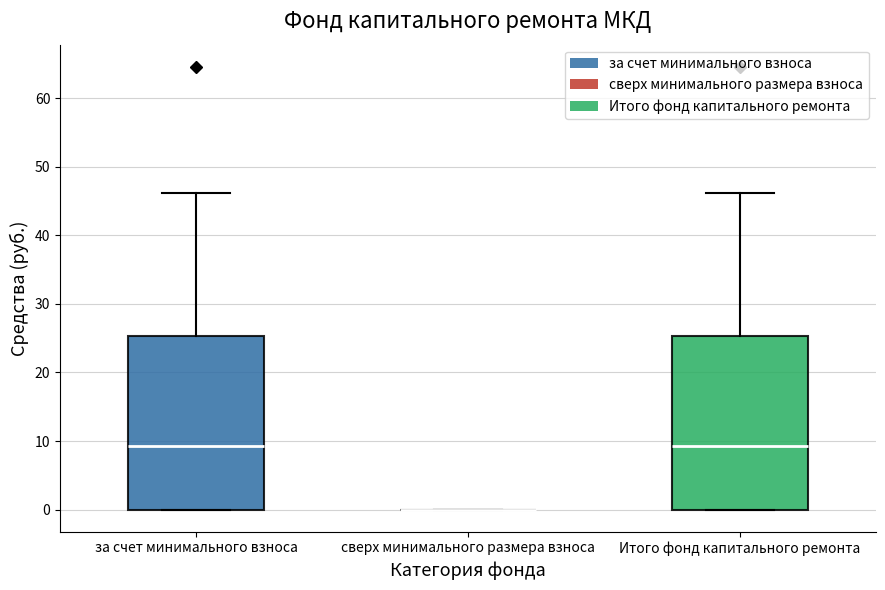

Where does the median line of the box for Итого фонд капитального ремонта sit on the y-axis? The values are not printed on the chart, so give them approximately, as read against the axis.

9